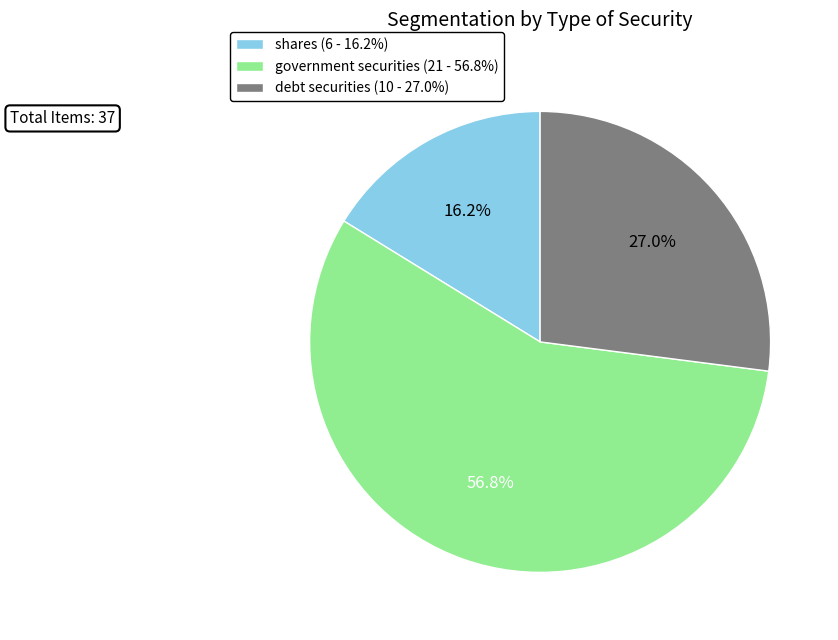

What is the smallest slice in the pie chart?

shares (6 - 16.2%)